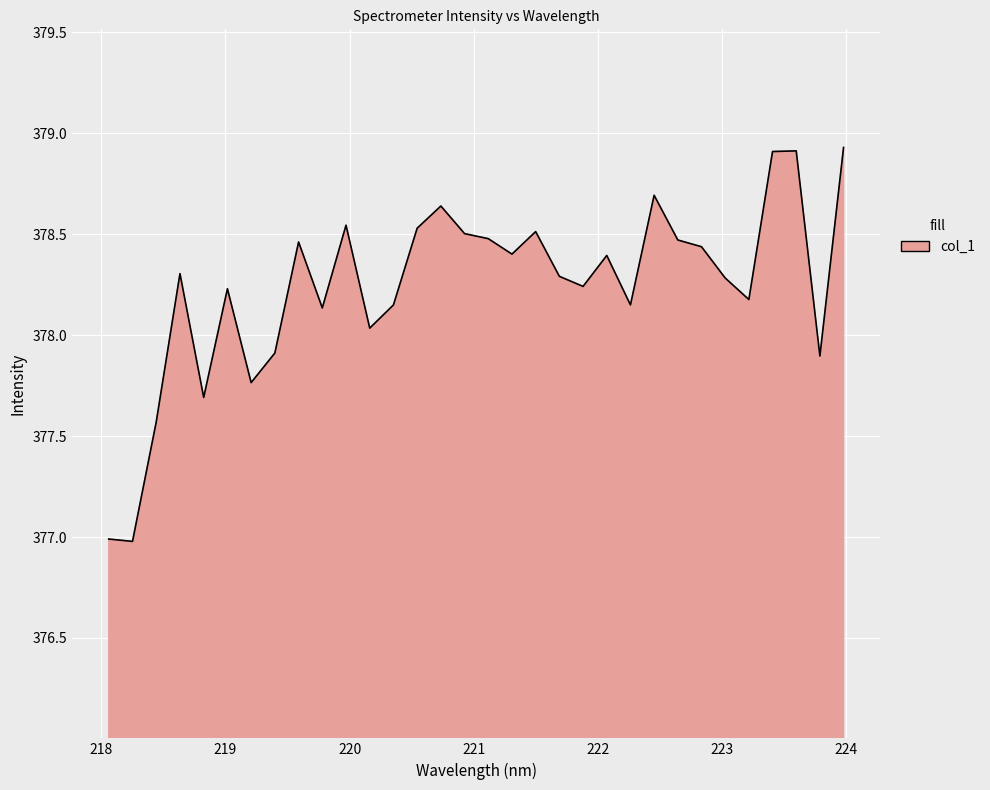

True or false: there are more than 0 points higher than both neighbors.

True